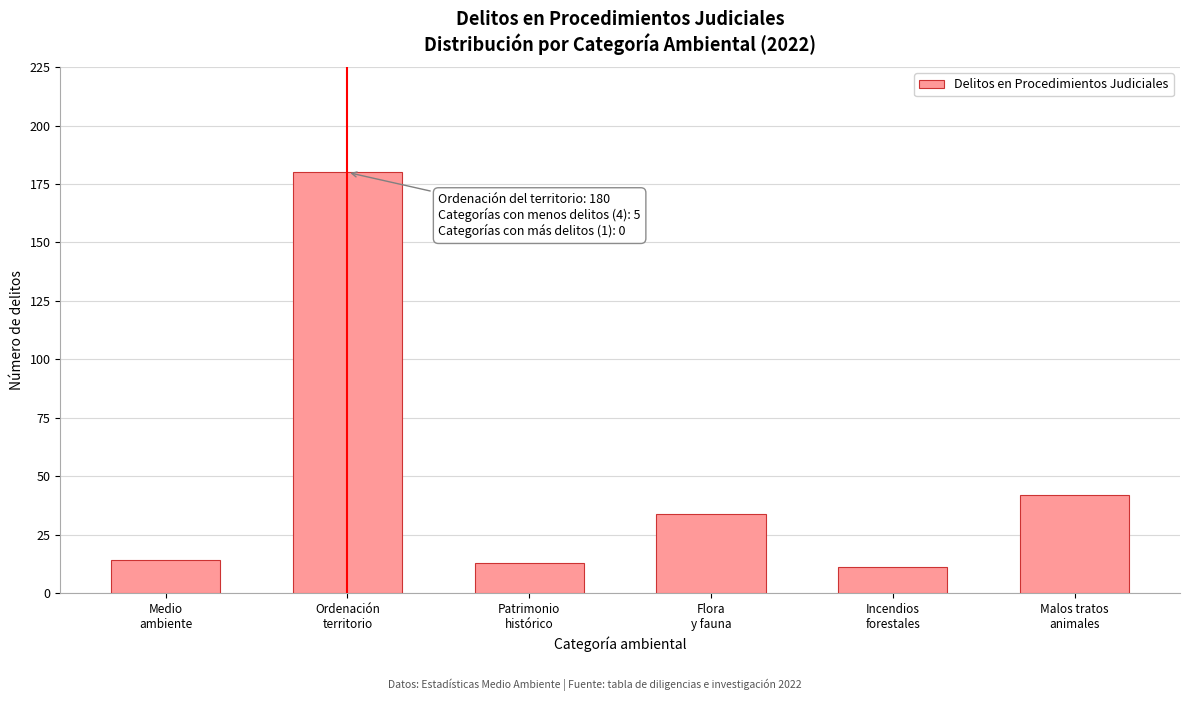

Reading right to left, extract all data points from this chart.

42	11	34	13	180	14